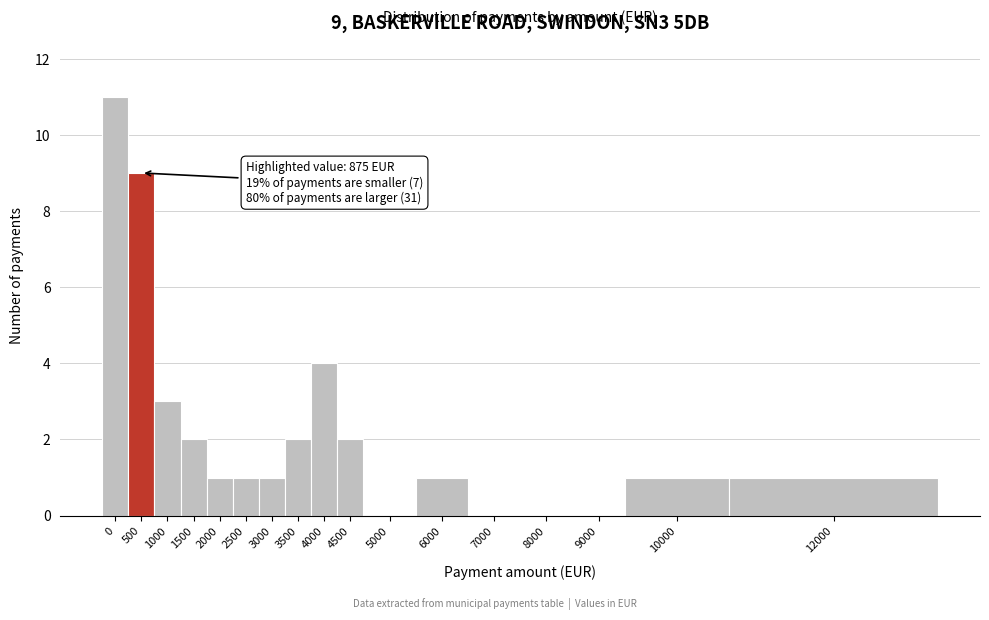

Reading left to right, what are all the values shown in this chart?

0=11	500=9	1000=3	1500=2	2000=1	2500=1	3000=1	3500=2	4000=4	4500=2	5000=0	6000=1	7000=0	8000=0	9000=0	10000=1	12000=1